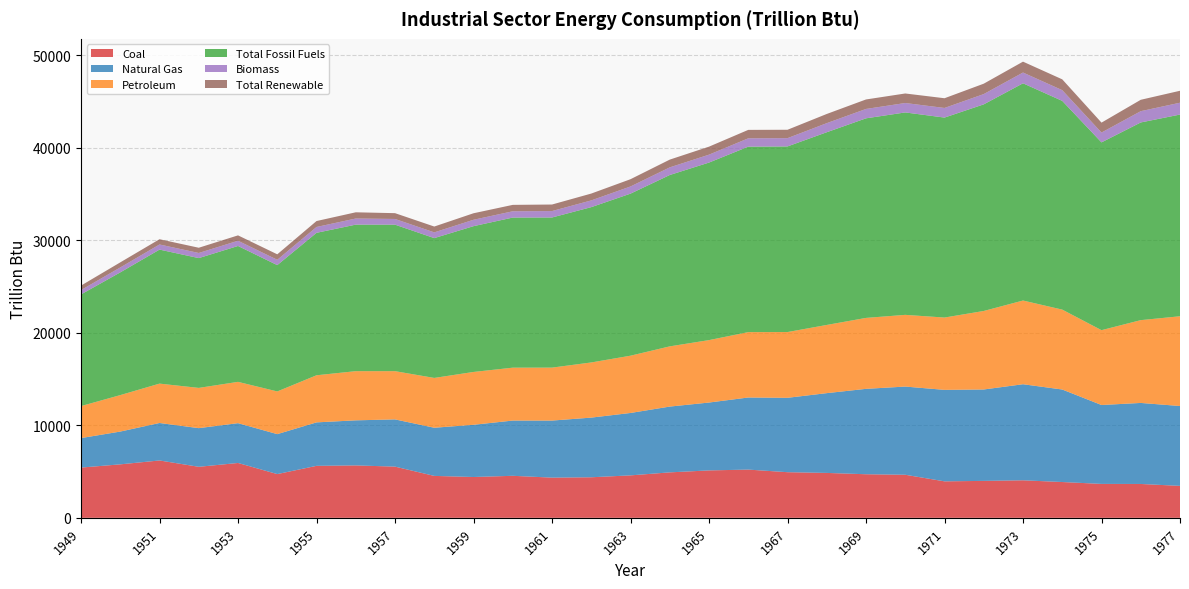

Reading left to right, extract all data points from this chart.

Coal: 1949=5433.1	1950=5781.2	1951=6202.0	1952=5516.6	1953=5931.0	1954=4729.6	1955=5619.6	1956=5666.9	1957=5535.6	1958=4532.8	1959=4412.7	1960=4543.3	1961=4345.1	1962=4384.5	1963=4589.8	1964=4914.6	1965=5126.5	1966=5215.0	1967=4933.6	1968=4854.8	1969=4712.0	1970=4656.2	1971=3943.9	1972=3993.4	1973=4056.7	1974=3870.2	1975=3666.9	1976=3660.5	1977=3454.4
Natural Gas: 1949=3188.5	1950=3545.8	1951=4051.8	1952=4180.7	1953=4304.1	1954=4319.2	1955=4700.9	1956=4874.0	1957=5107.3	1958=5207.6	1959=5646.6	1960=5973.3	1961=6169.8	1962=6451.0	1963=6748.1	1964=7113.9	1965=7339.2	1966=7795.1	1967=8043.4	1968=8626.5	1969=9233.8	1970=9536.1	1971=9891.6	1972=9884.3	1973=10388.3	1974=10003.6	1975=8531.8	1976=8761.6	1977=8635.4
Petroleum: 1949=3460.7	1950=3942.6	1951=4258.4	1952=4350.8	1953=4466.5	1954=4617.0	1955=5093.2	1956=5316.7	1957=5215.3	1958=5385.9	1959=5713.0	1960=5719.7	1961=5726.2	1962=5964.3	1963=6192.7	1964=6510.8	1965=6750.2	1966=7068.9	1967=7110.3	1968=7374.1	1969=7670.8	1970=7753.8	1971=7820.1	1972=8488.8	1973=9050.8	1974=8639.7	1975=8092.1	1976=8953.2	1977=9704.8
Total Fossil Fuels: 1949=12075.6	1950=13270.5	1951=14490.7	1952=14036.3	1953=14692.6	1954=13659.1	1955=15403.7	1956=15844.5	1957=15840.8	1958=15119.5	1959=15763.9	1960=16230.6	1961=16233.2	1962=16794.3	1963=17523.2	1964=18528.8	1965=19197.5	1966=20054.1	1967=20072.0	1968=20838.0	1969=21580.5	1970=21888.5	1971=21622.5	1972=22340.5	1973=23488.4	1974=22569.6	1975=20304.3	1976=21375.2	1977=21809.2
Biomass: 1949=468.3	1950=532.2	1951=552.9	1952=551.7	1953=565.9	1954=576.2	1955=631.1	1956=661.4	1957=616.4	1958=619.6	1959=692.0	1960=679.9	1961=695.4	1962=728.2	1963=774.8	1964=826.7	1965=854.9	1966=901.9	1967=894.7	1968=981.9	1969=1014.2	1970=1018.9	1971=1040.0	1972=1112.7	1973=1164.9	1974=1159.1	1975=1063.3	1976=1219.9	1977=1281.2
Total Renewable: 1949=485.4	1950=549.1	1951=568.7	1952=567.4	1953=580.9	1954=591.8	1955=642.3	1956=672.4	1957=627.1	1958=631.1	1959=703.5	1960=692.2	1961=706.9	1962=739.8	1963=785.9	1964=837.7	1965=865.6	1966=912.8	1967=906.4	1968=993.5	1969=1025.4	1970=1030.0	1971=1051.0	1972=1124.0	1973=1176.3	1974=1169.9	1975=1073.9	1976=1230.9	1977=1291.9